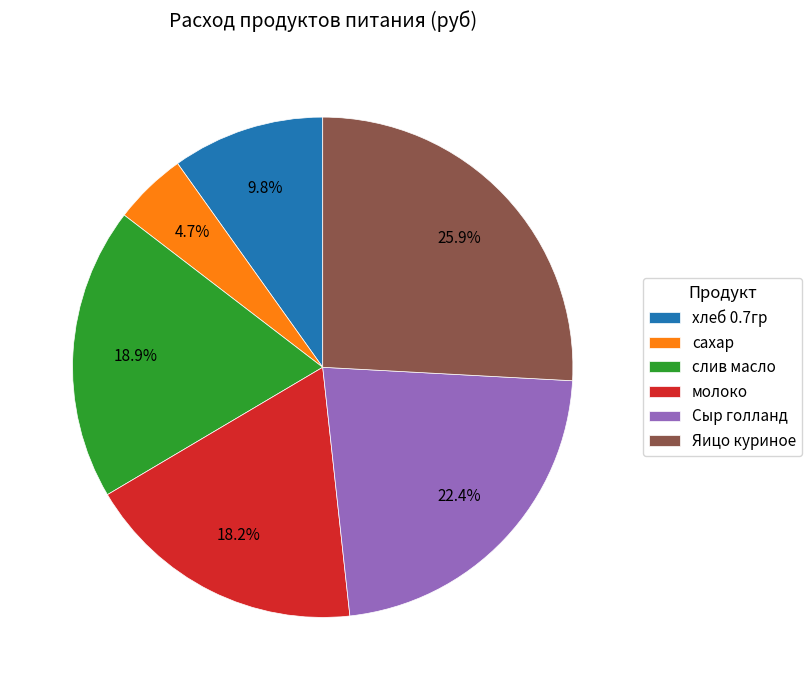

Is there any slice that represents more than half of the pie?

No